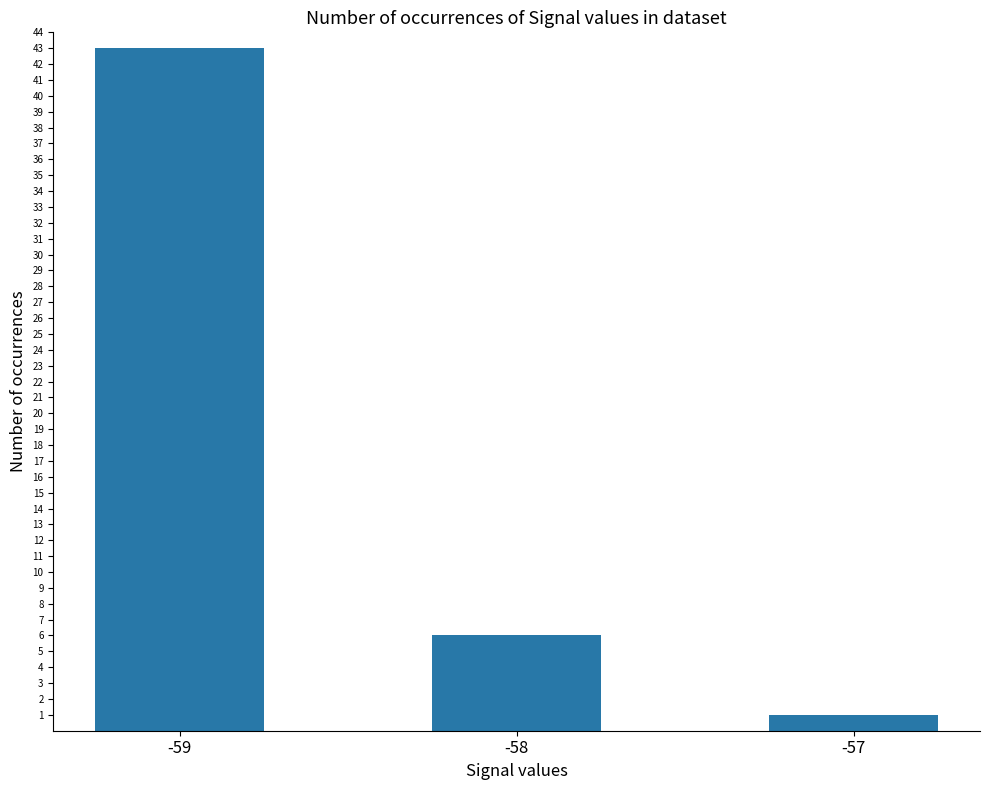

What is the change in value from -59 to -58?

-37